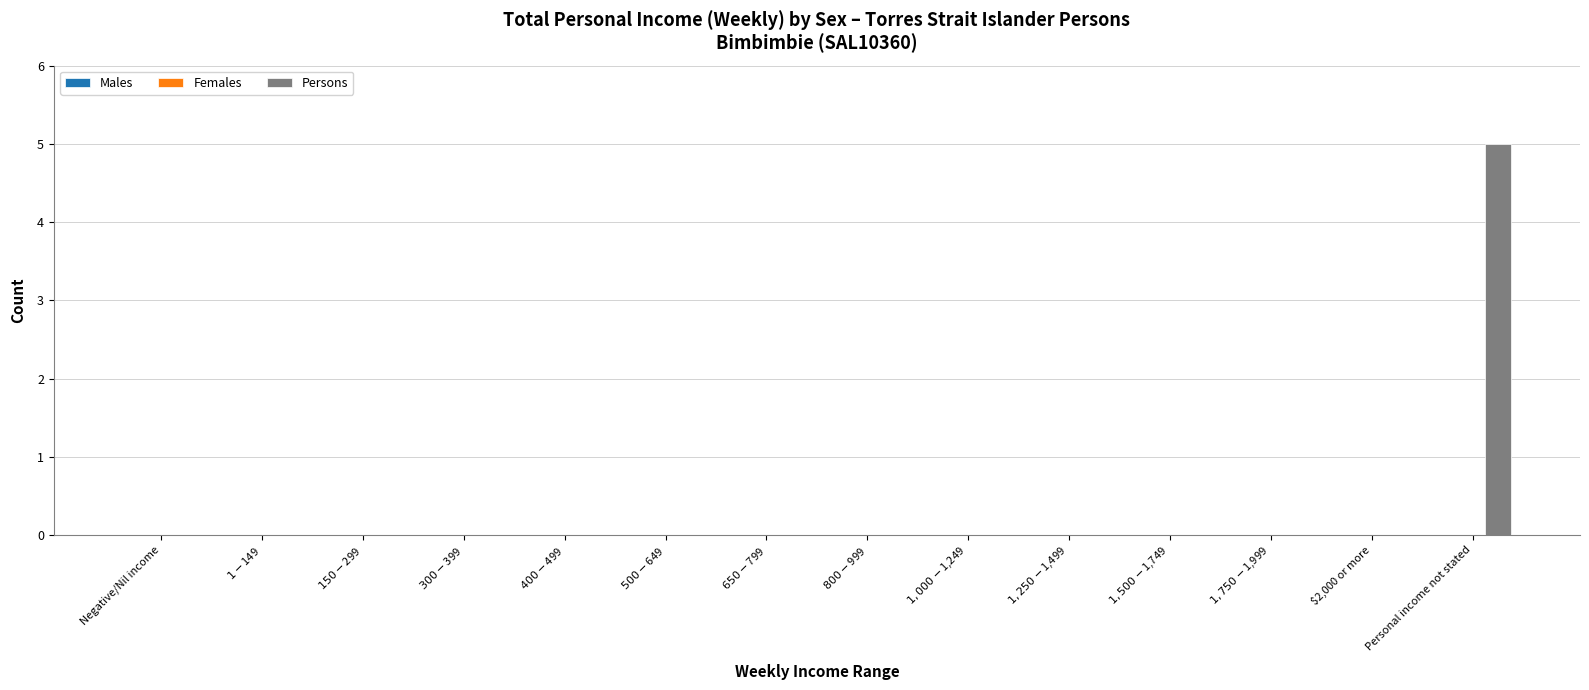

What is the greatest value displayed?

5